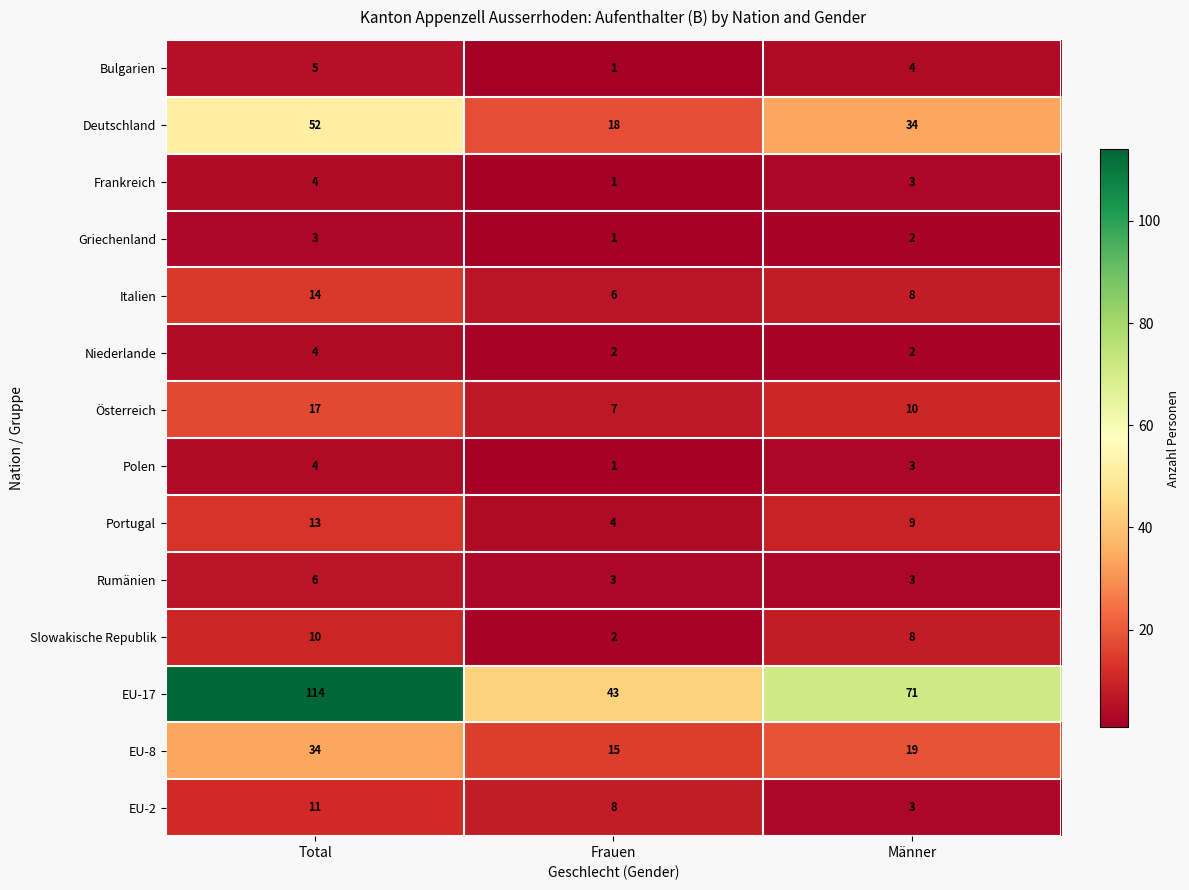

Which series changed the most between Total and Männer?

EU-17